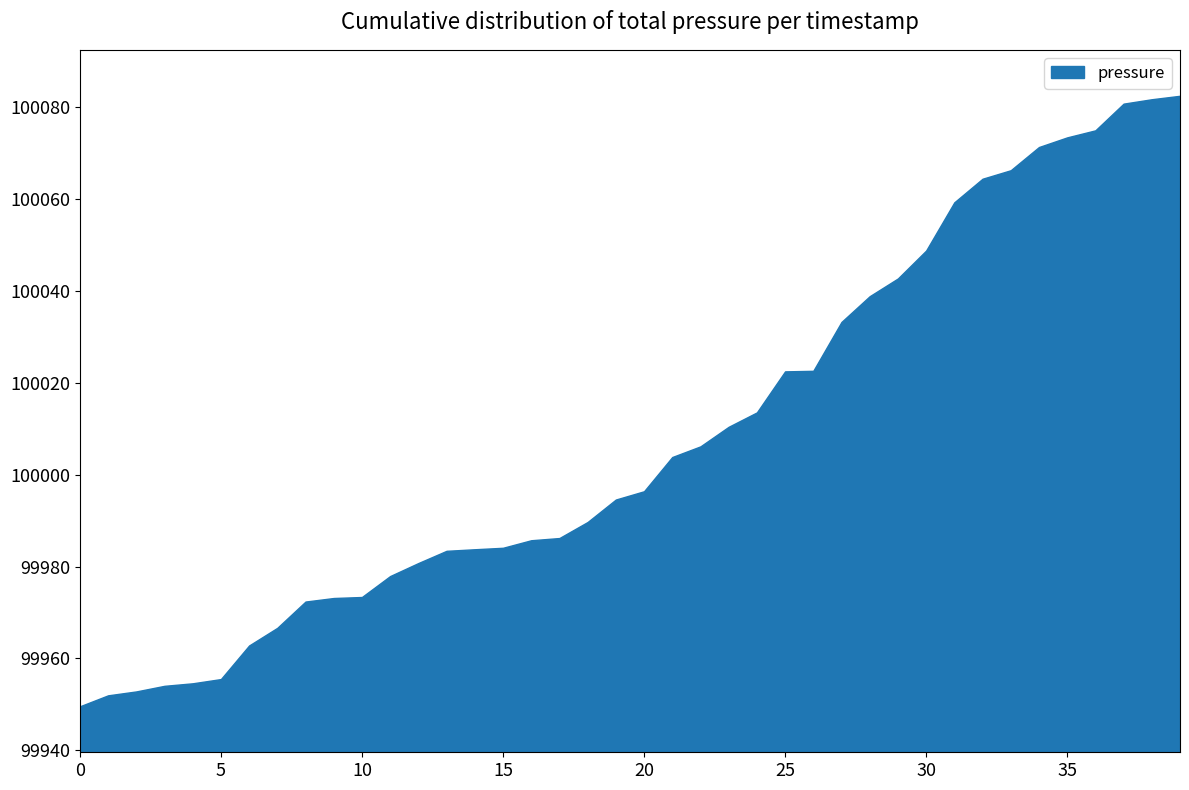

What is the minimum value shown in the chart?

99949.6